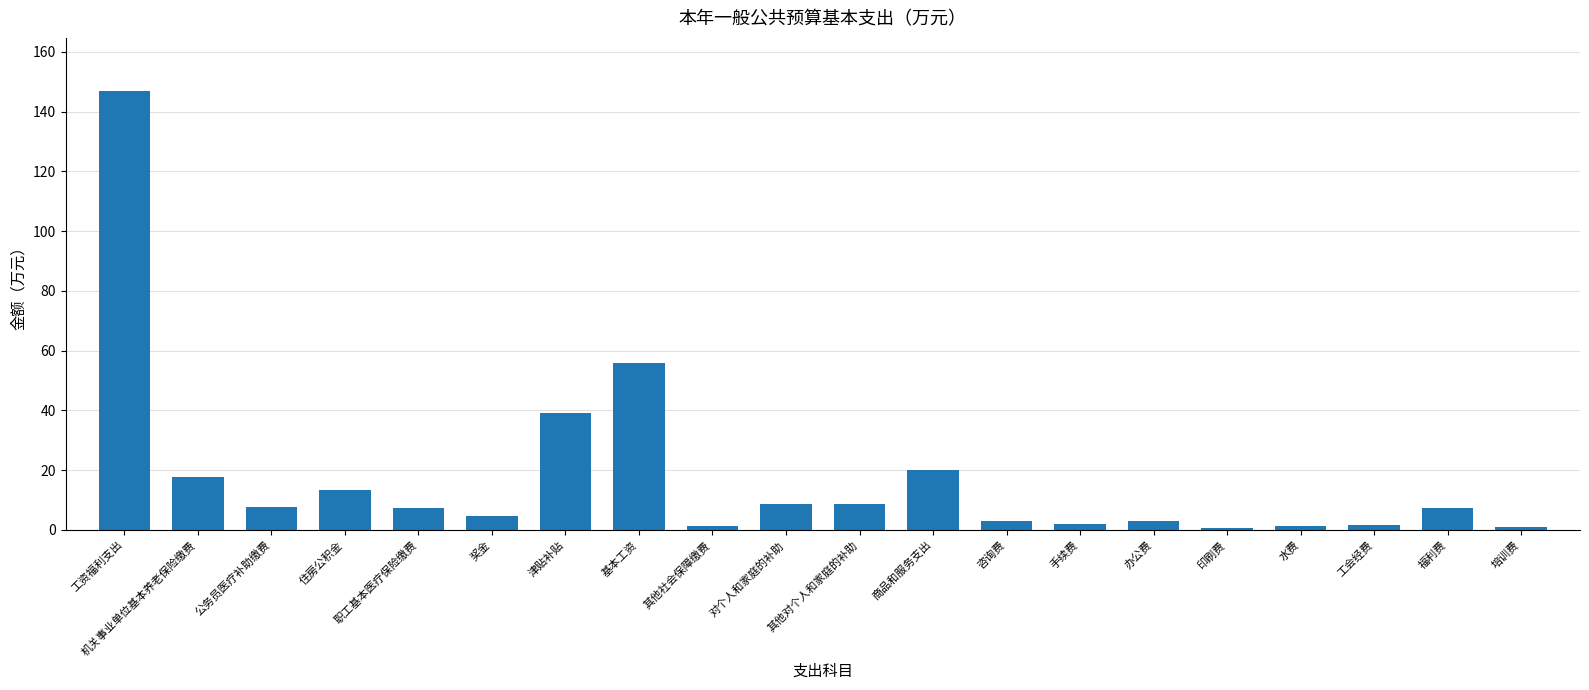

What is the value of the 1st bar from the left?

147.1